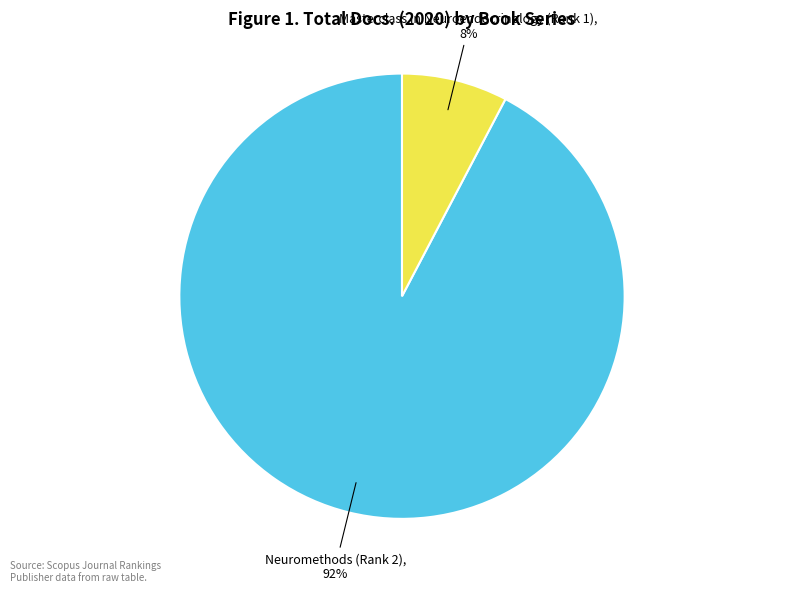

To the nearest percent, what is the average slice percentage?

50%